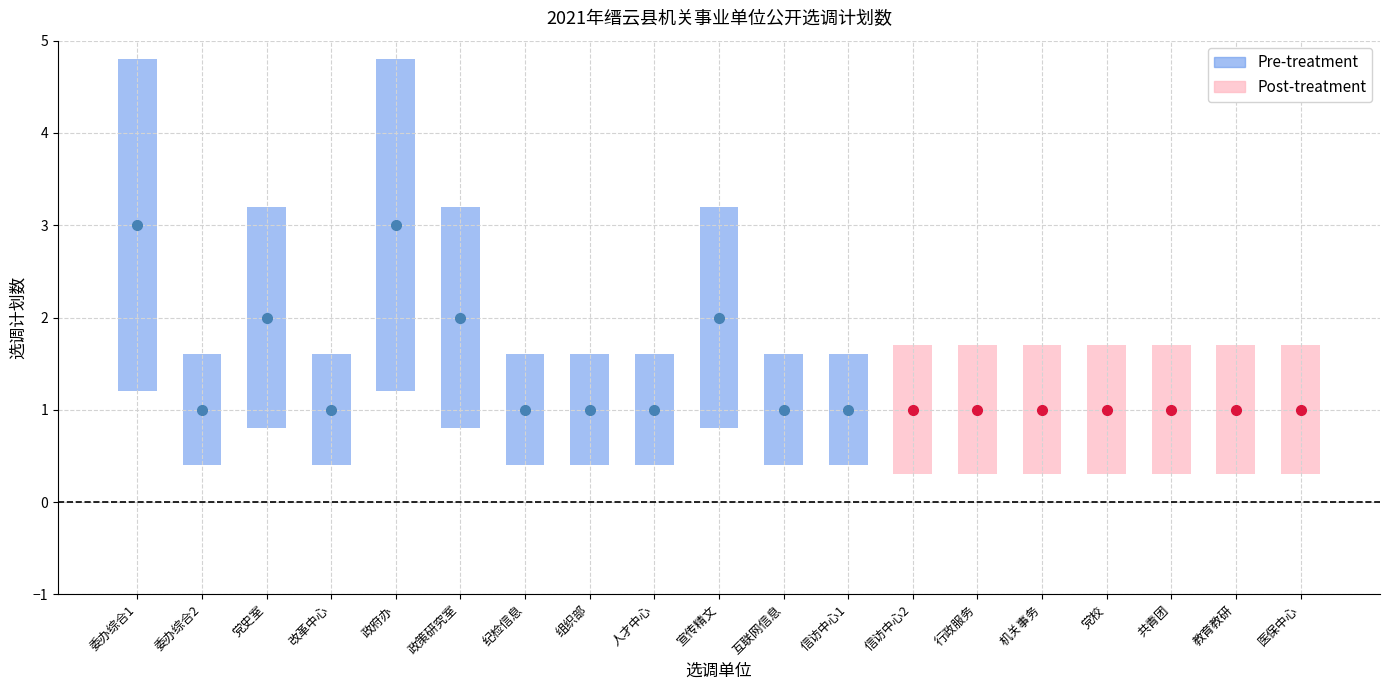

Reading right to left, transcribe all the data shown in this chart.

1	1	1	1	1	1	1	1	1	2	1	1	1	2	3	1	2	1	3